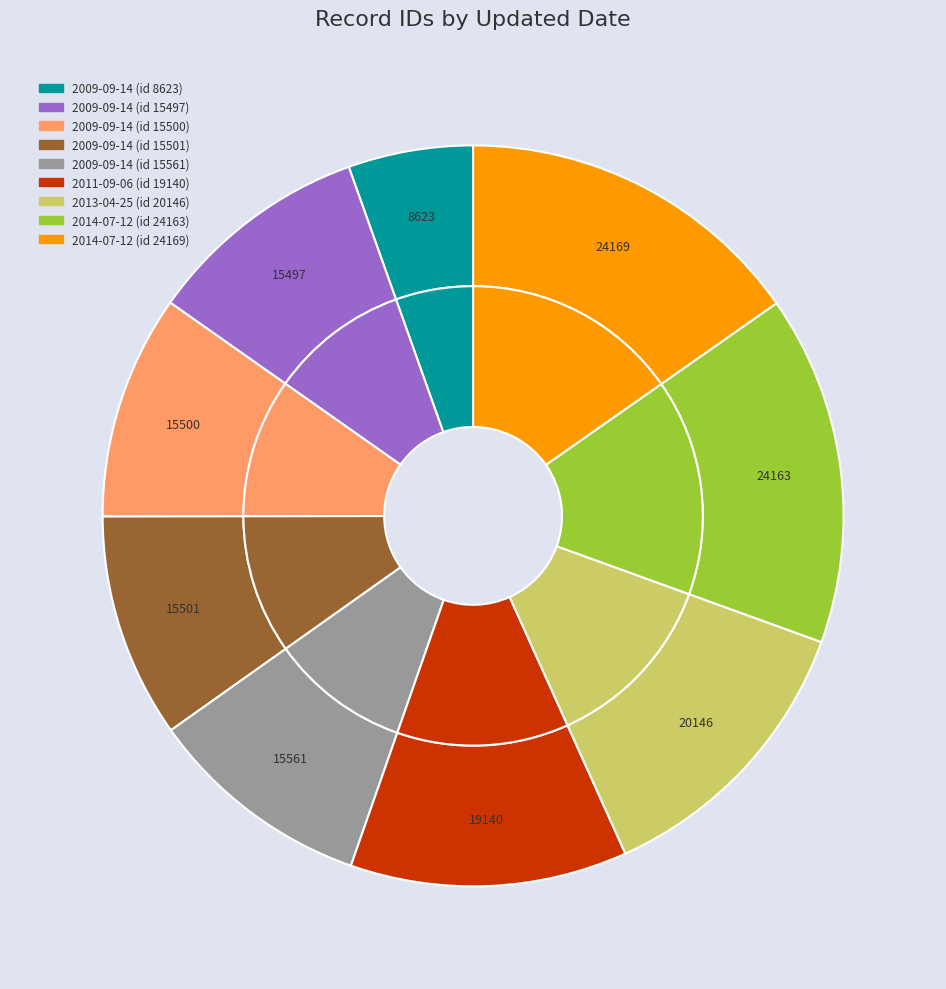

Does 2013-04-25 (id 20146) account for over 50% of the chart?

No